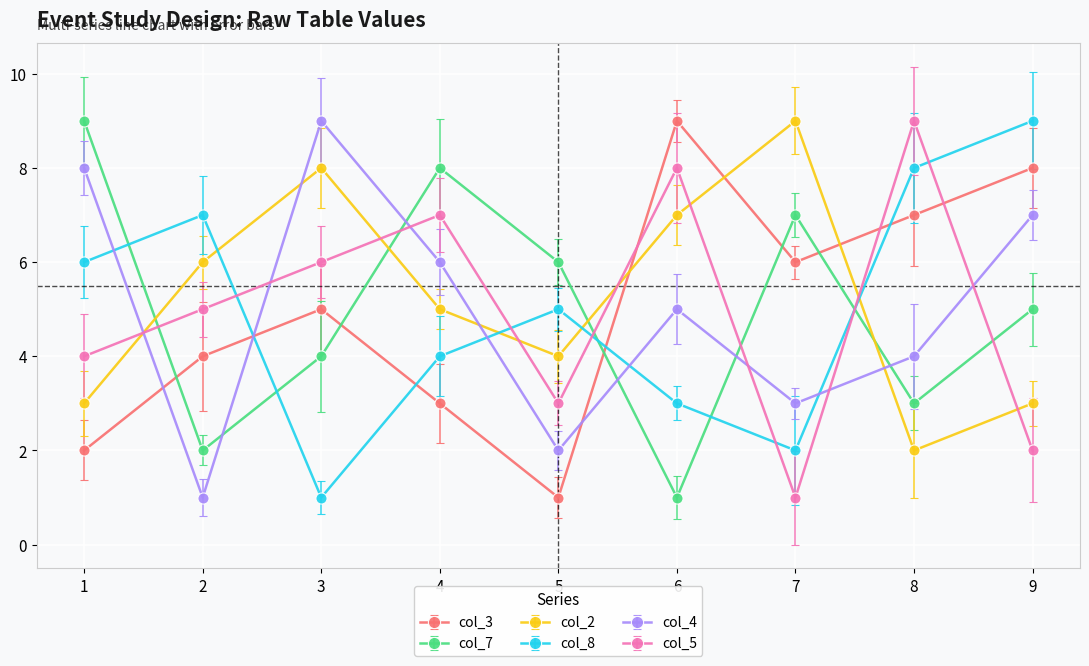

At which label does col_3 reach its minimum?

5